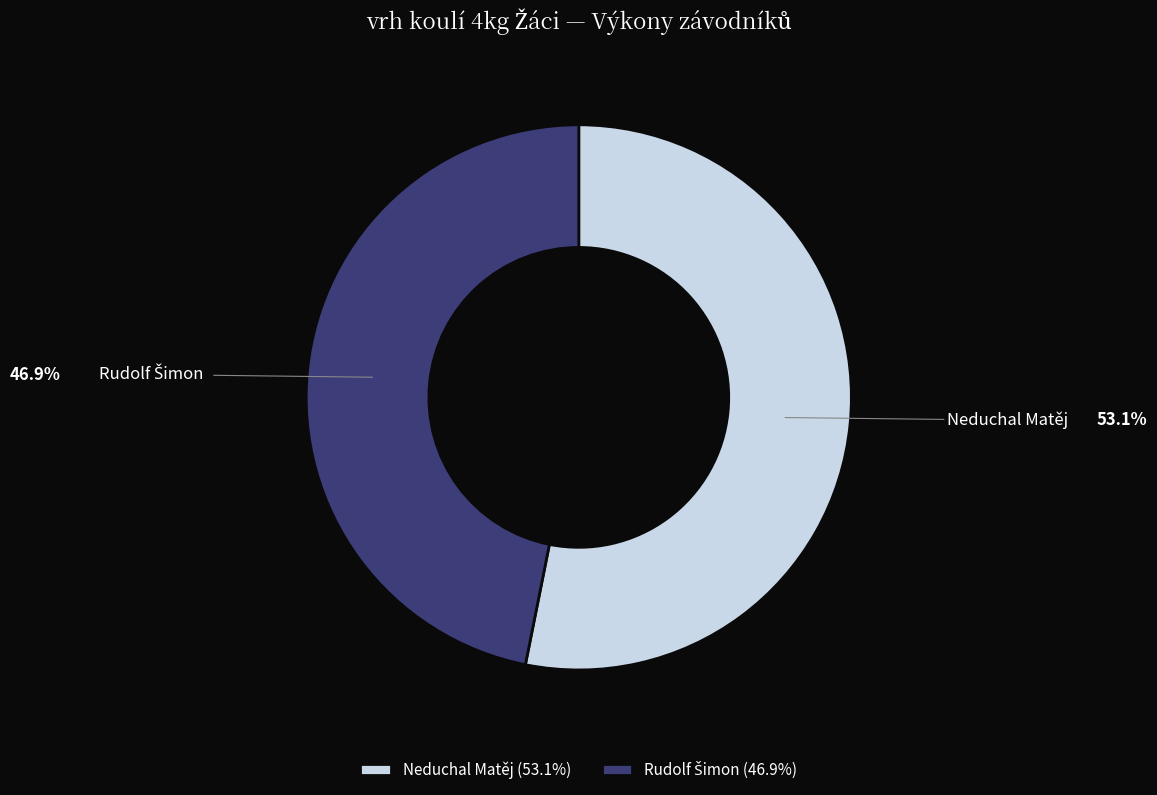

Is Neduchal Matěj the majority of the pie?

Yes